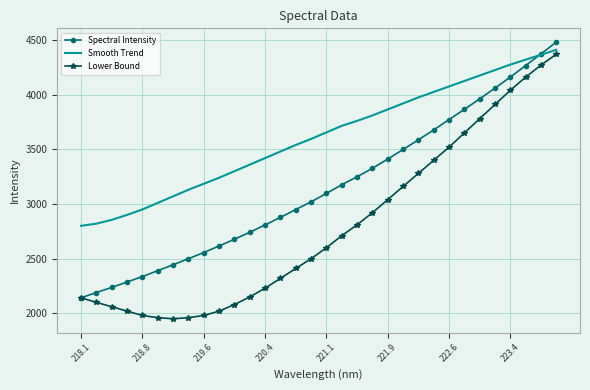

True or false: Lower Bound has more than 2 points higher than both neighbors.

False